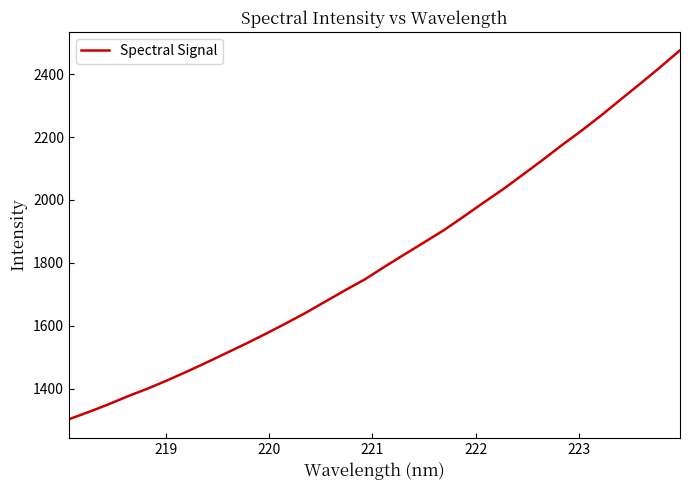

What is the smallest value displayed?

1302.8